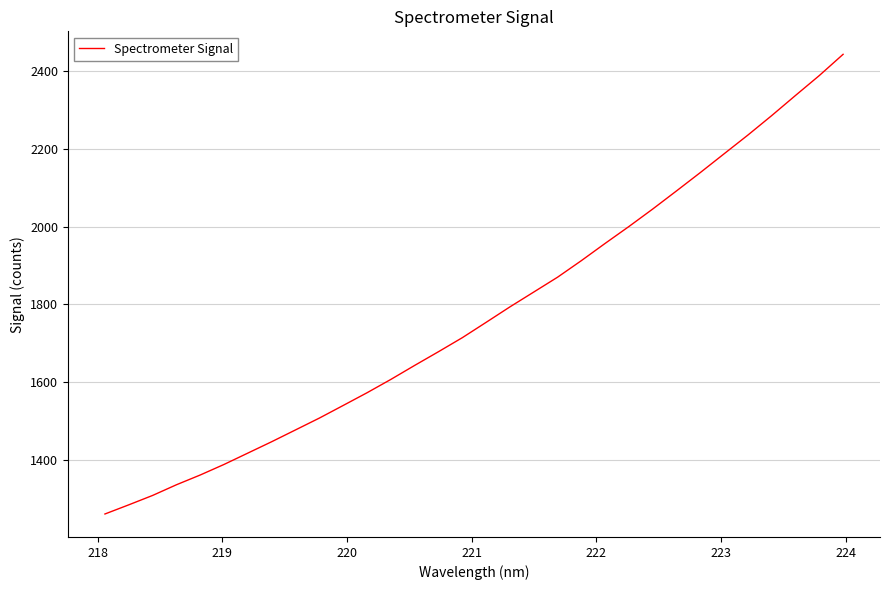

What is the difference between the maximum and minimum values?

1184.2